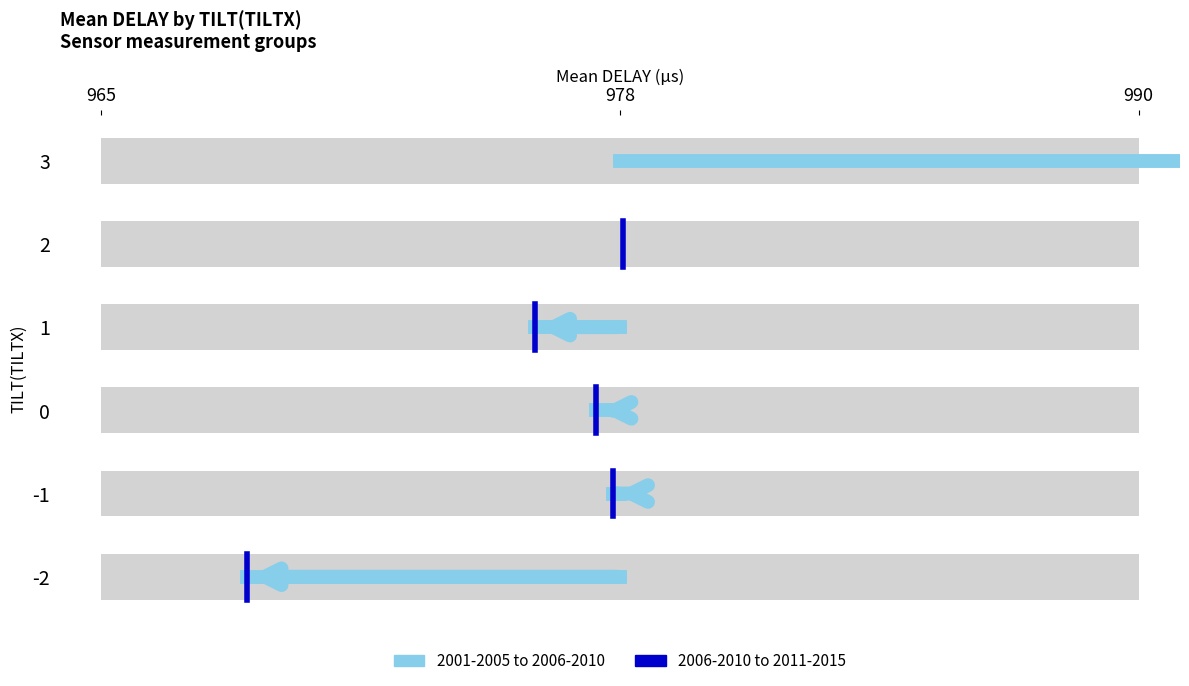

What are all the series names shown in the legend?

2001-2005 to 2006-2010, 2006-2010 to 2011-2015